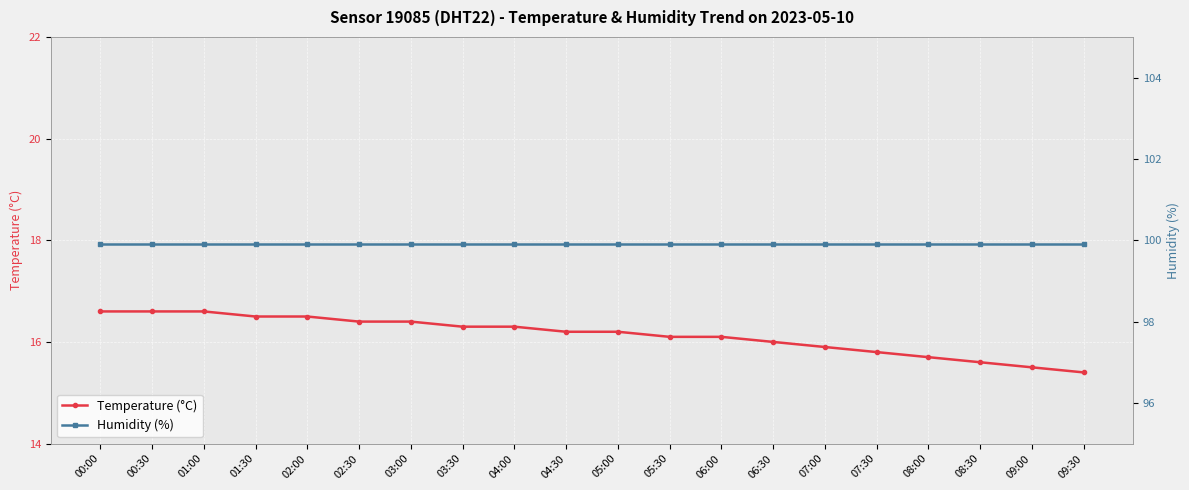

What is the total value across all series at 09:00?

115.4